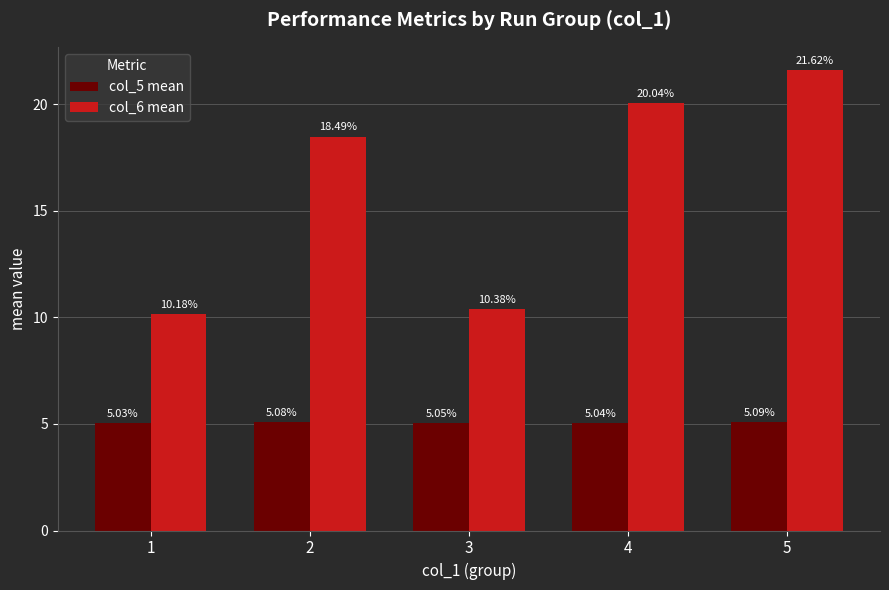

List the series in order of their peak value, highest first.

col_6 mean, col_5 mean